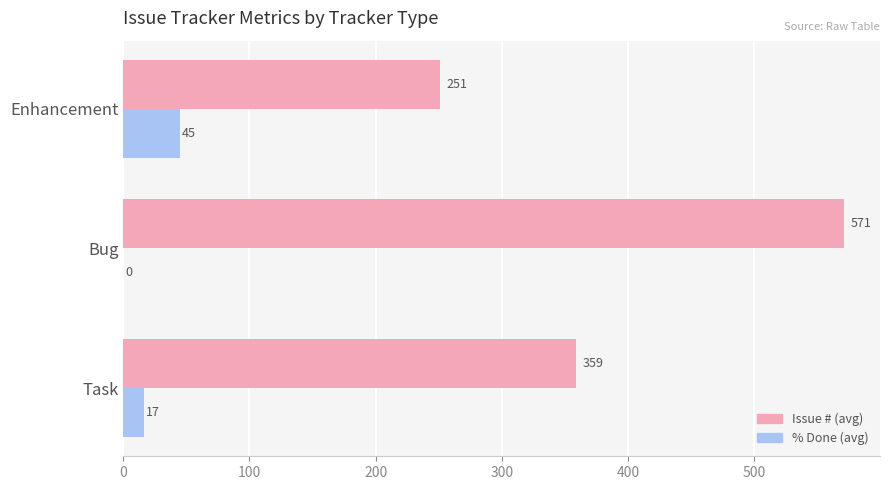

What are all the series names shown in the legend?

Issue # (avg), % Done (avg)